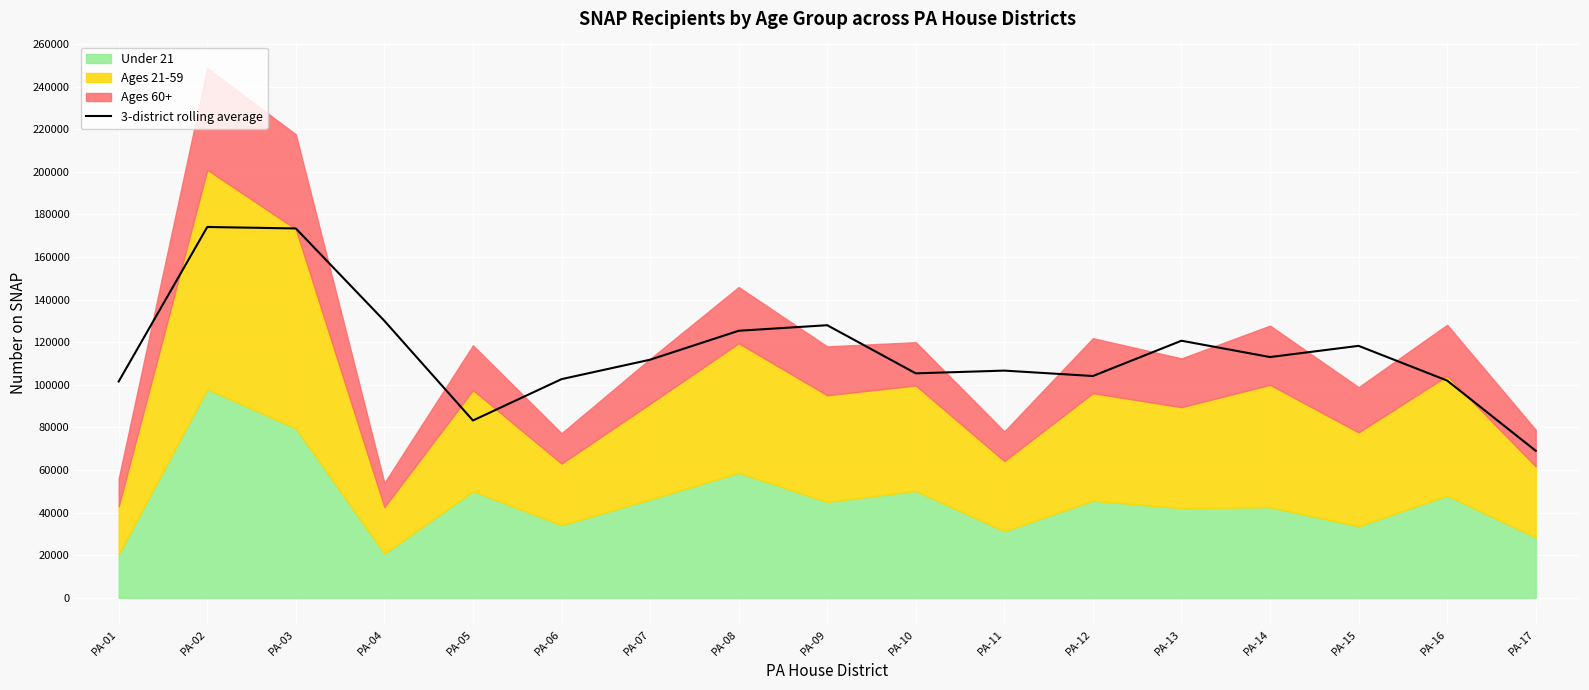

How many lines are shown in the chart?

1